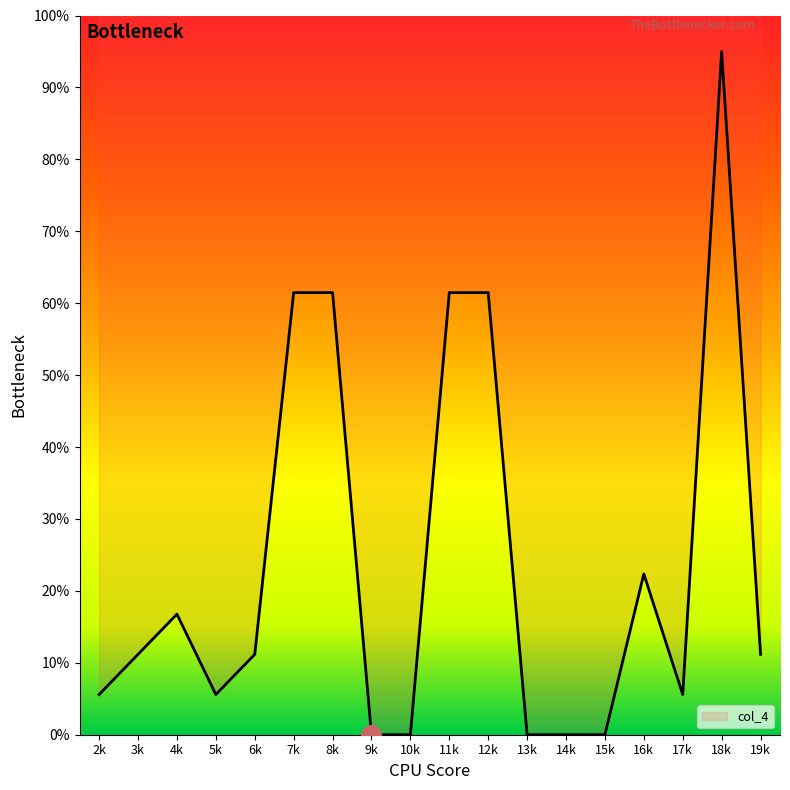

Where is the first local maximum?

4k